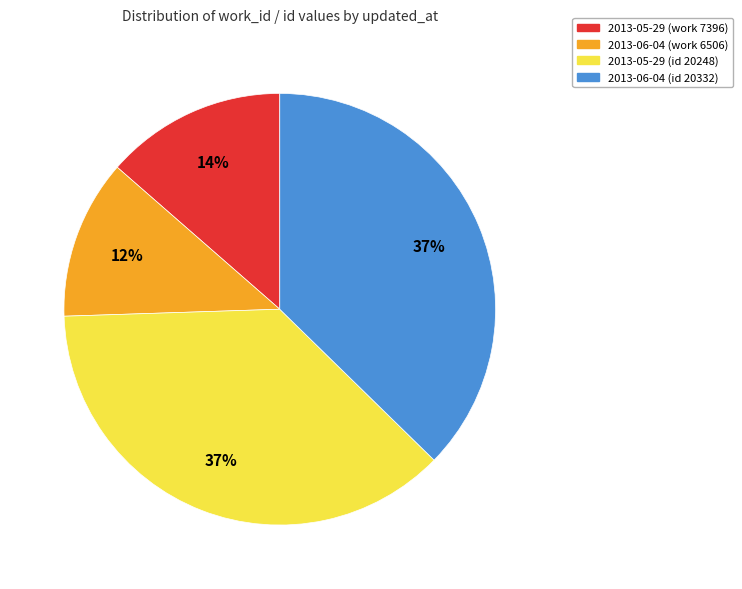

Does any single category account for the majority?

No